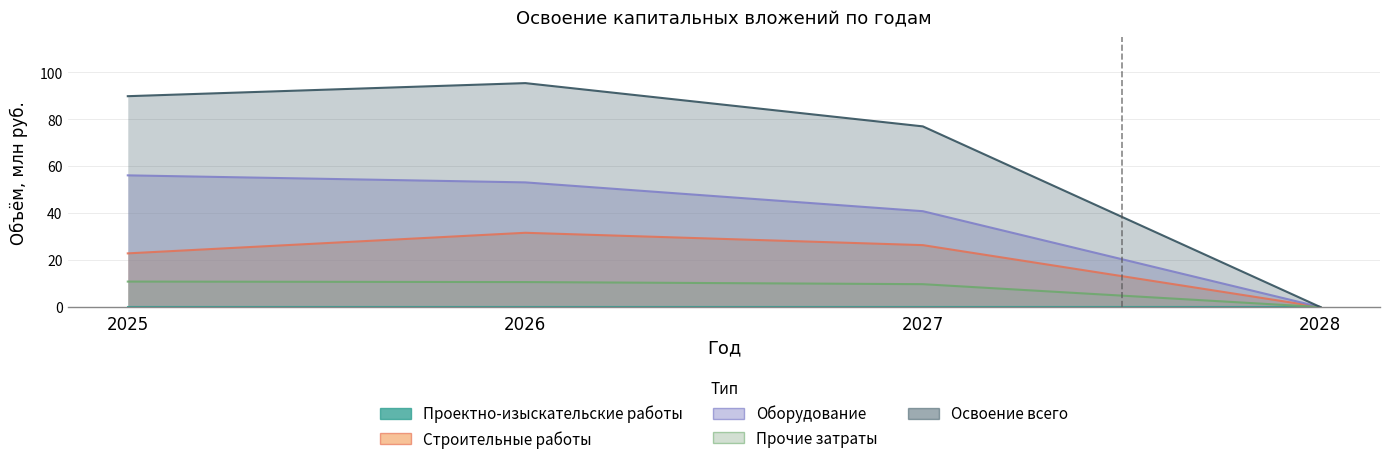

Which has a higher value, 2028 or 2026?

2026